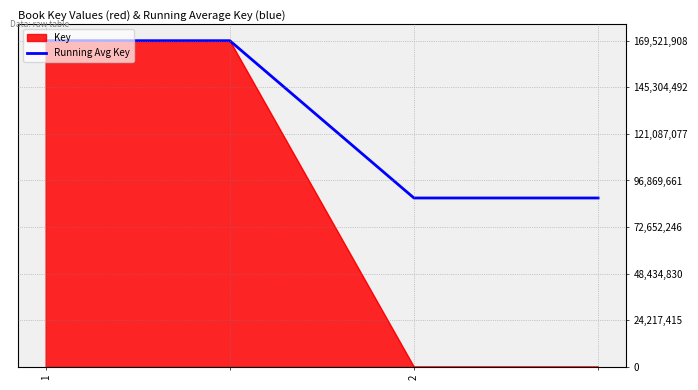

Rank the series by their average value, from lowest to highest.

Key, Running Avg Key